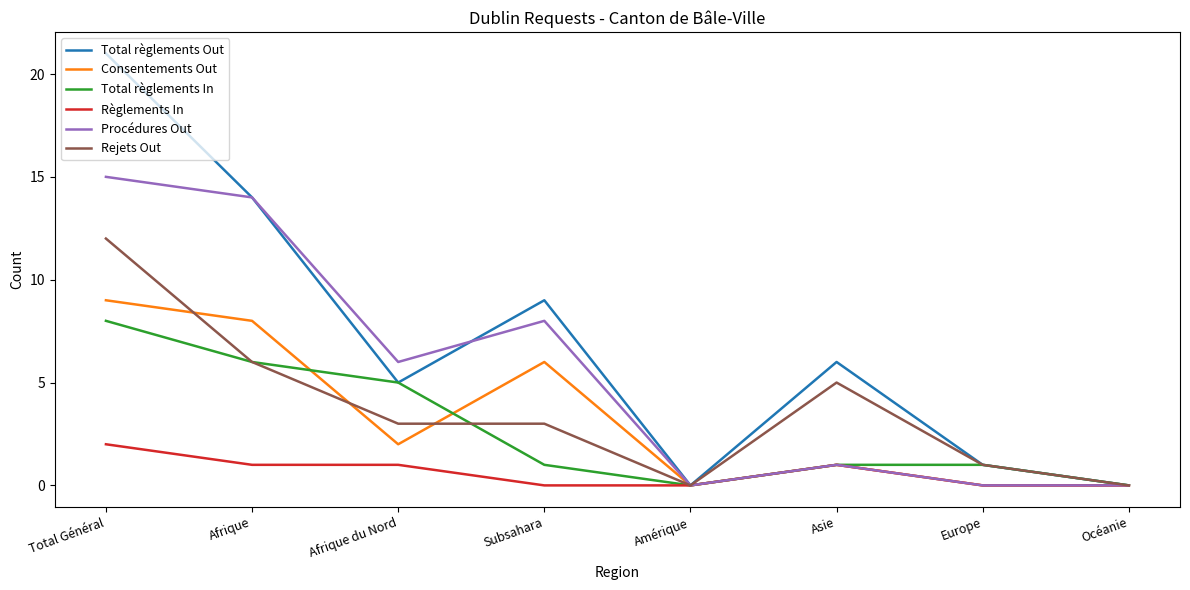

Between Amérique and Asie, which series saw the biggest shift?

Total règlements Out